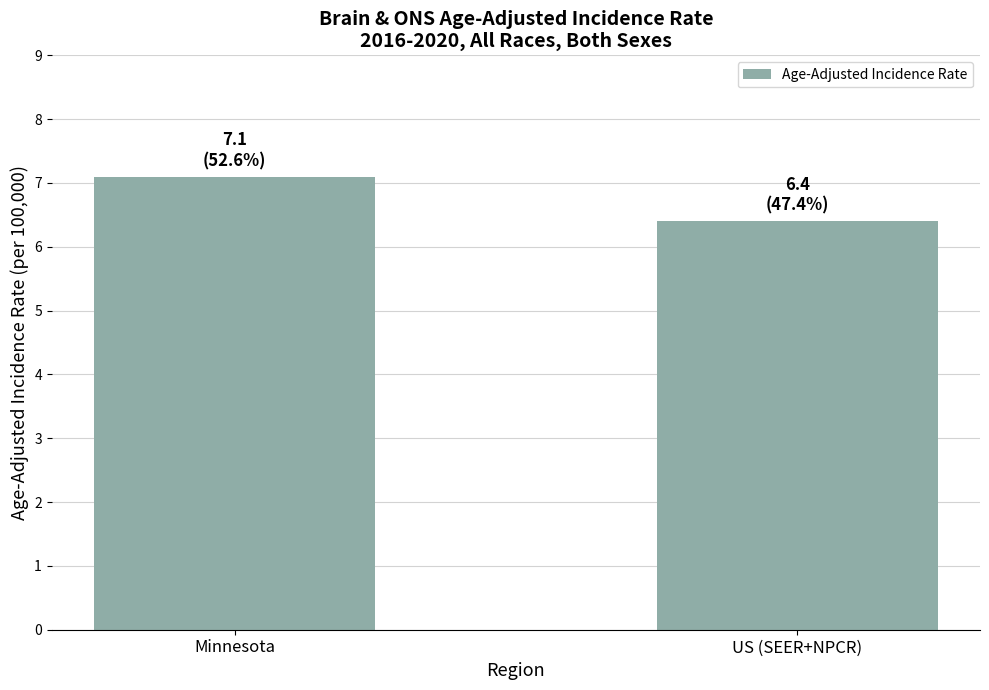

What is the value of the 2nd bar from the left?

6.4